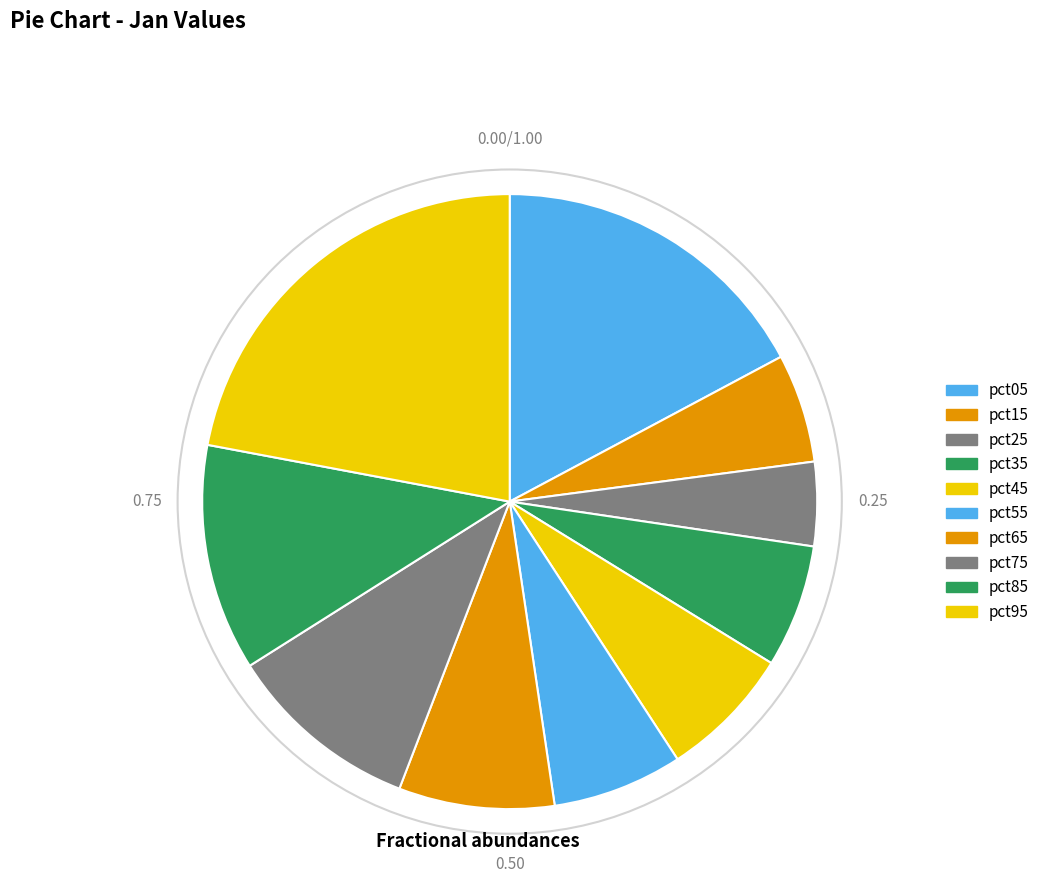

How many slices are in this pie chart?

10